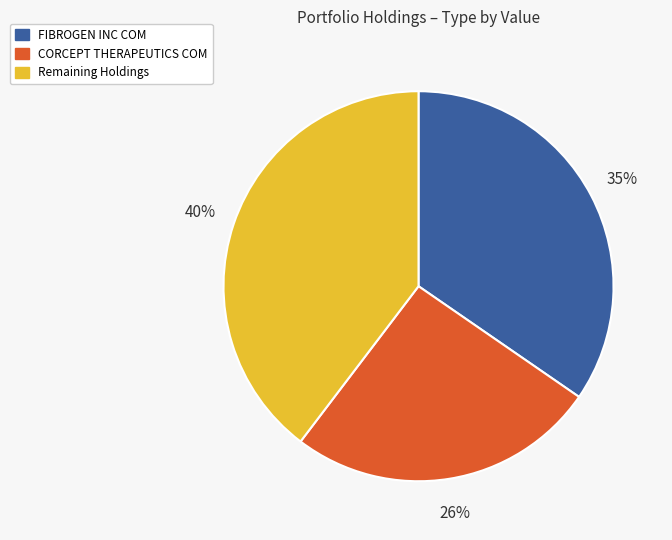

Is CORCEPT THERAPEUTICS COM the majority of the pie?

No